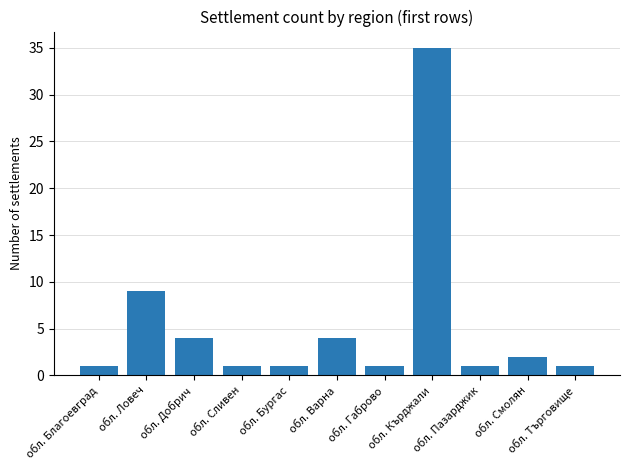

Count the number of categories in the chart.

11